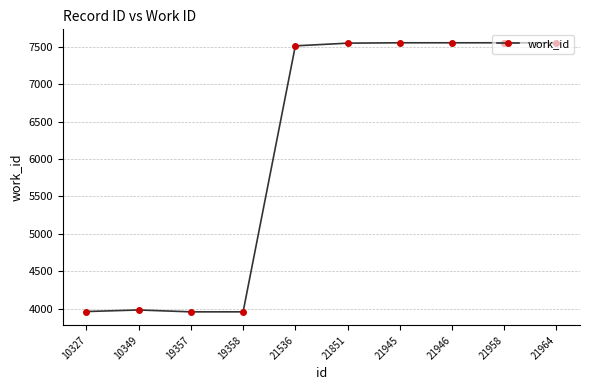

What is the minimum value shown in the chart?

3959